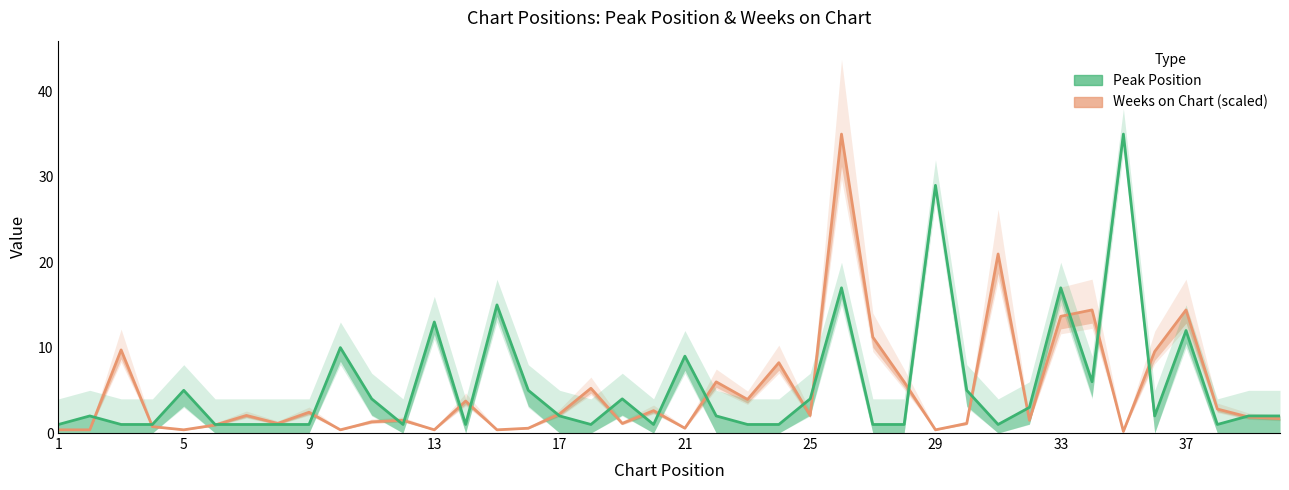

Which series has the largest total across all categories?

Peak Position